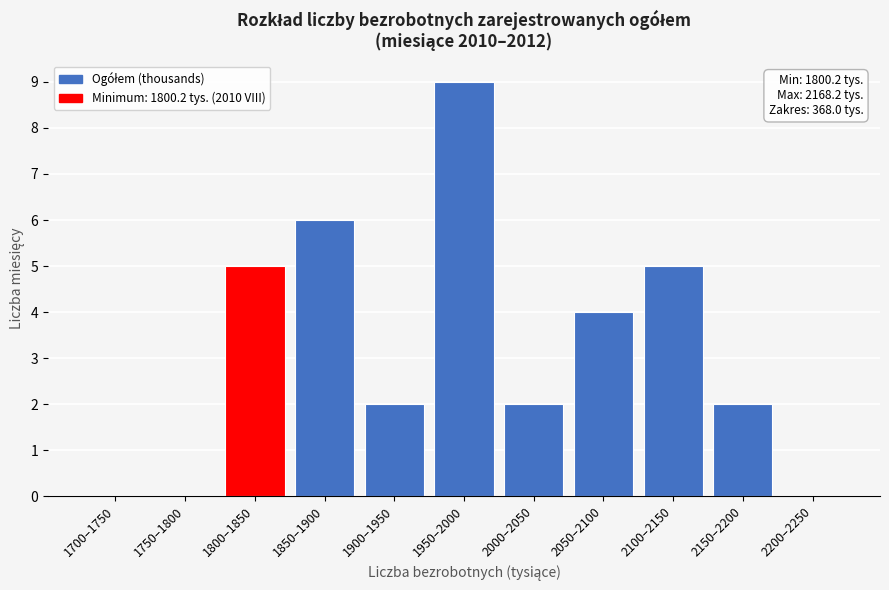

Reading left to right, list all the values displayed in this chart.

1700–1750=0	1750–1800=0	1800–1850=5	1850–1900=6	1900–1950=2	1950–2000=9	2000–2050=2	2050–2100=4	2100–2150=5	2150–2200=2	2200–2250=0